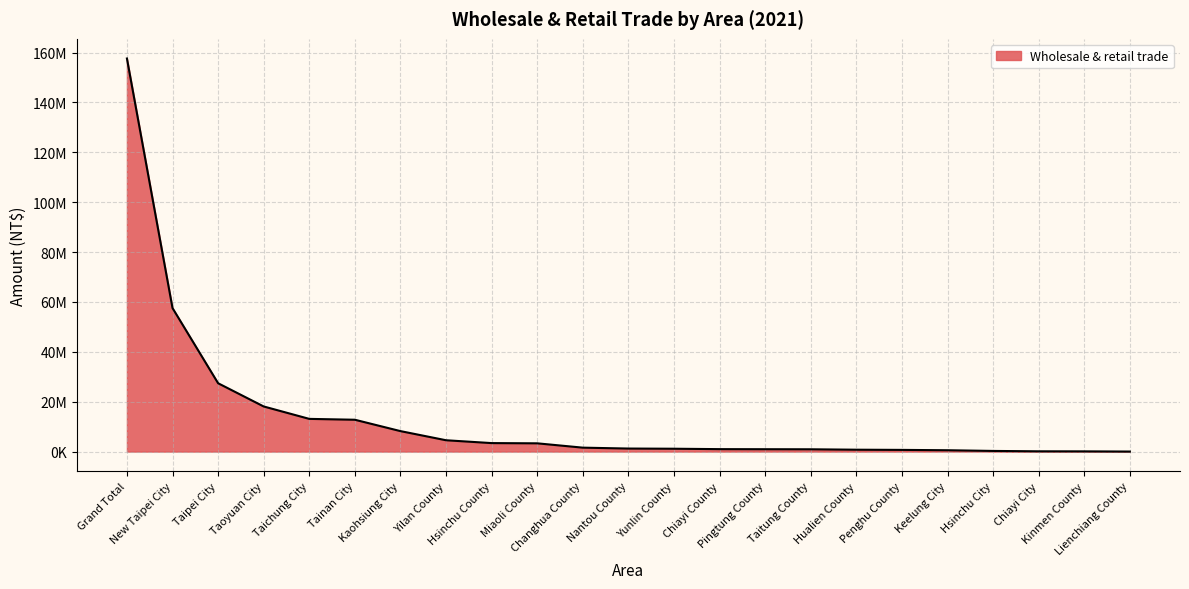

Does the chart display data point markers on the line(s)?

No